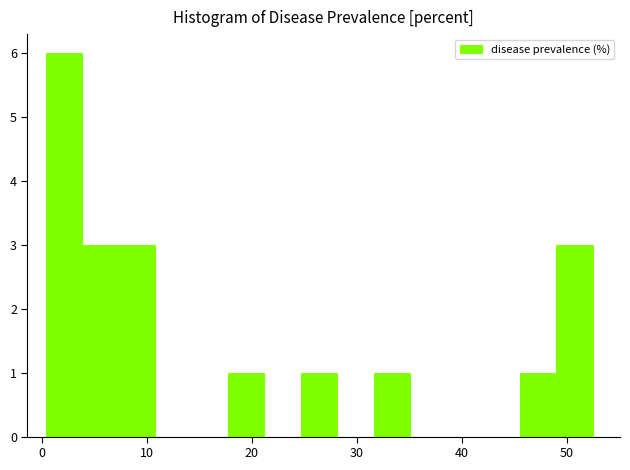

Read against the x-axis, roughly where is the centre of the tallest bar?

2